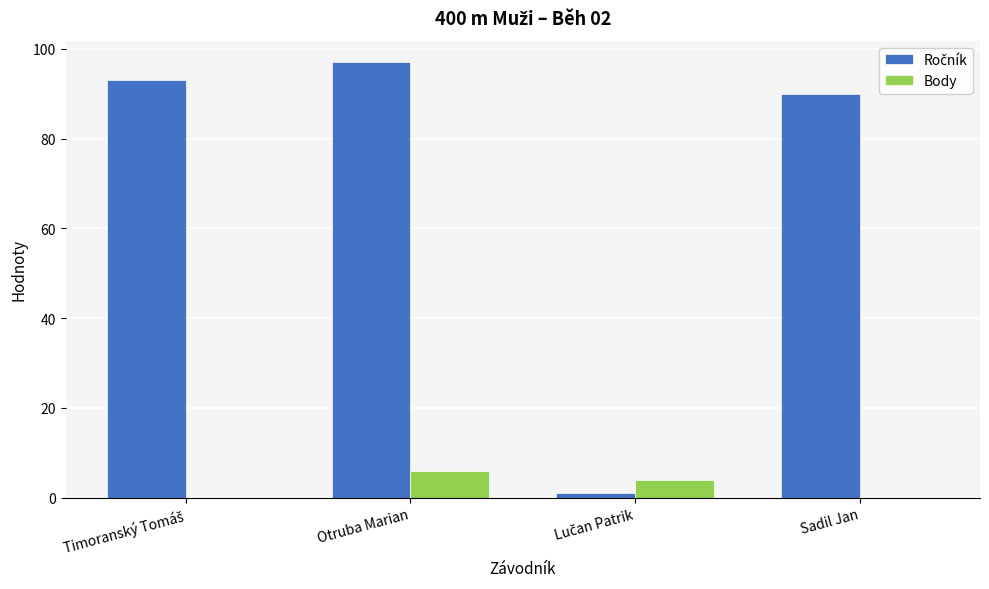

At which category is the sum across all series the highest?

Otruba Marian